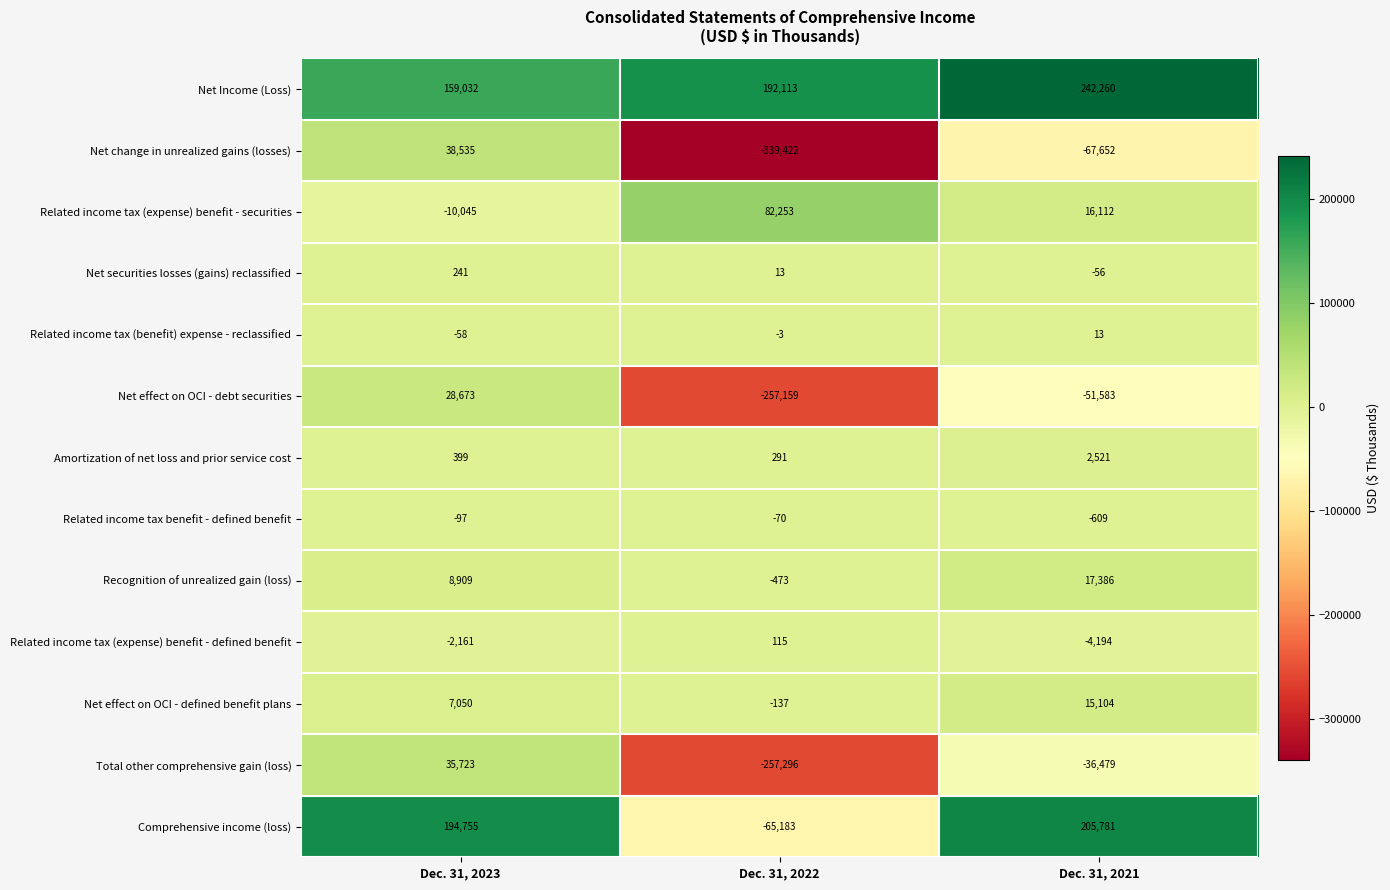

What is the smallest value displayed?

-339422